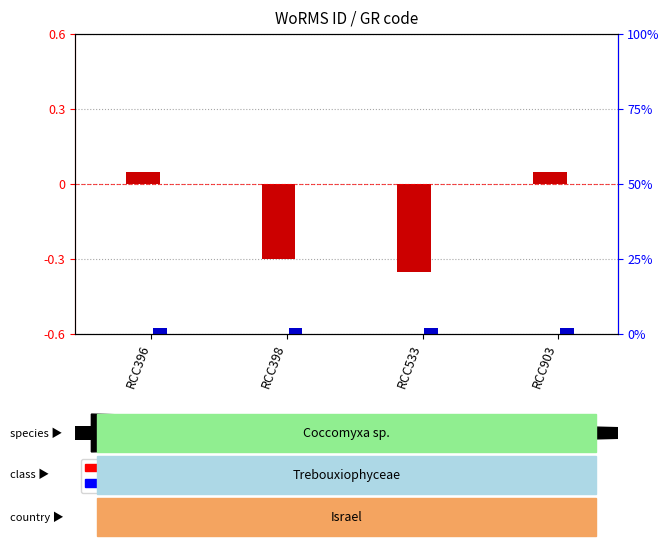

Is it true that percentile rank within the sample equals 0.0 at RCC903?

True